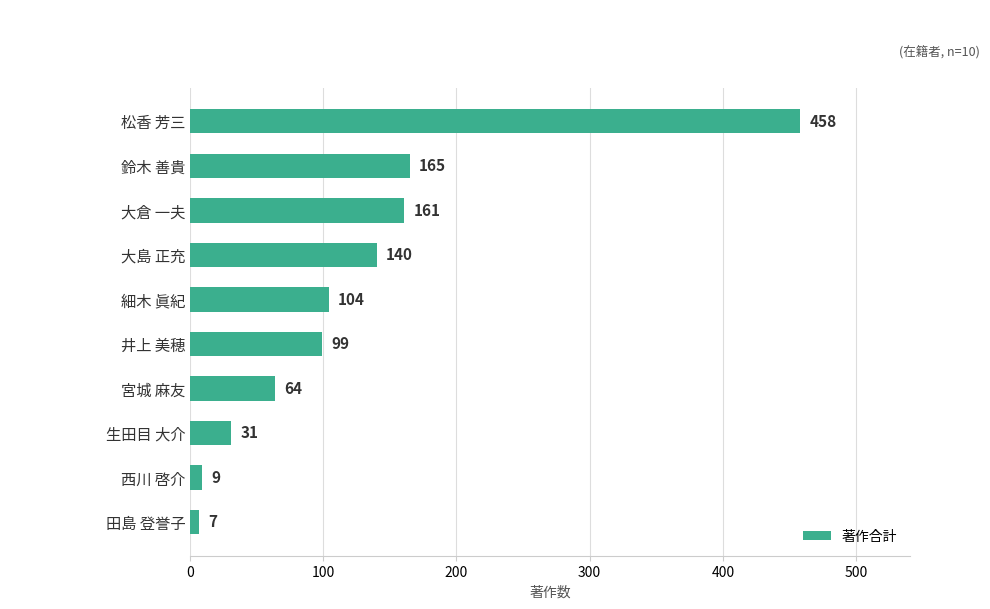

Rank the categories by value from highest to lowest.

松香 芳三, 鈴木 善貴, 大倉 一夫, 大島 正充, 細木 眞紀, 井上 美穂, 宮城 麻友, 生田目 大介, 西川 啓介, 田島 登誉子